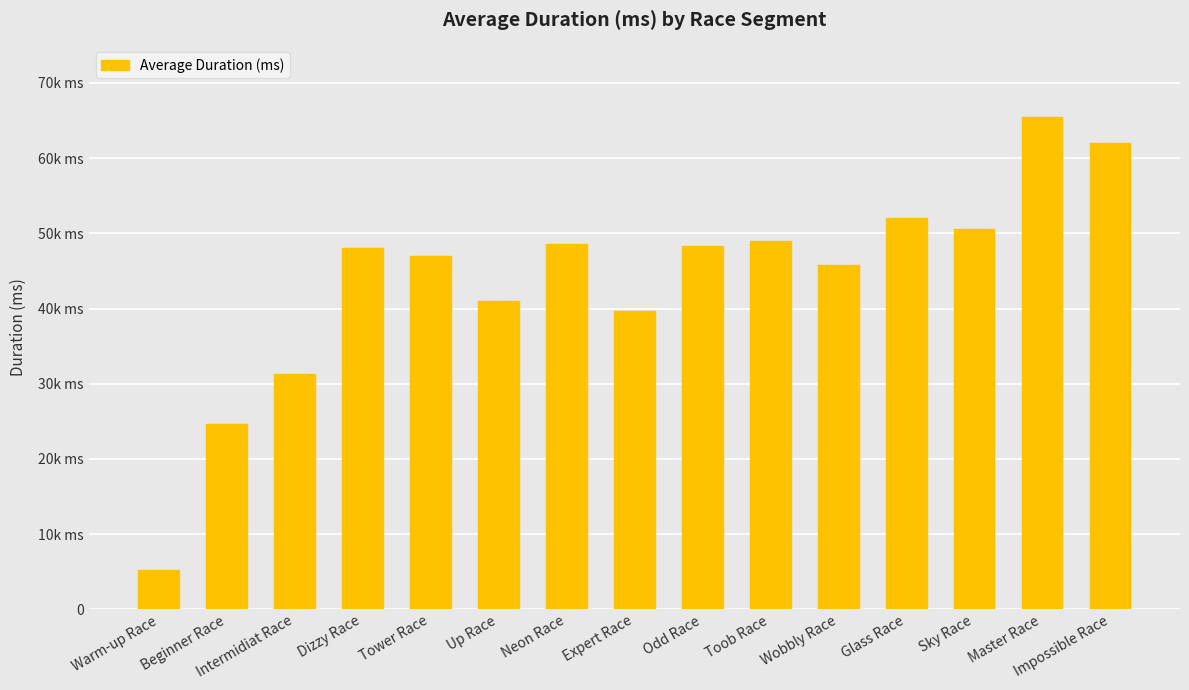

Reading left to right, list all the values displayed in this chart.

5200	24576	31305	47993	47032	41064	48569	39633	48280	49017	45794	52001	50550	65504	62065